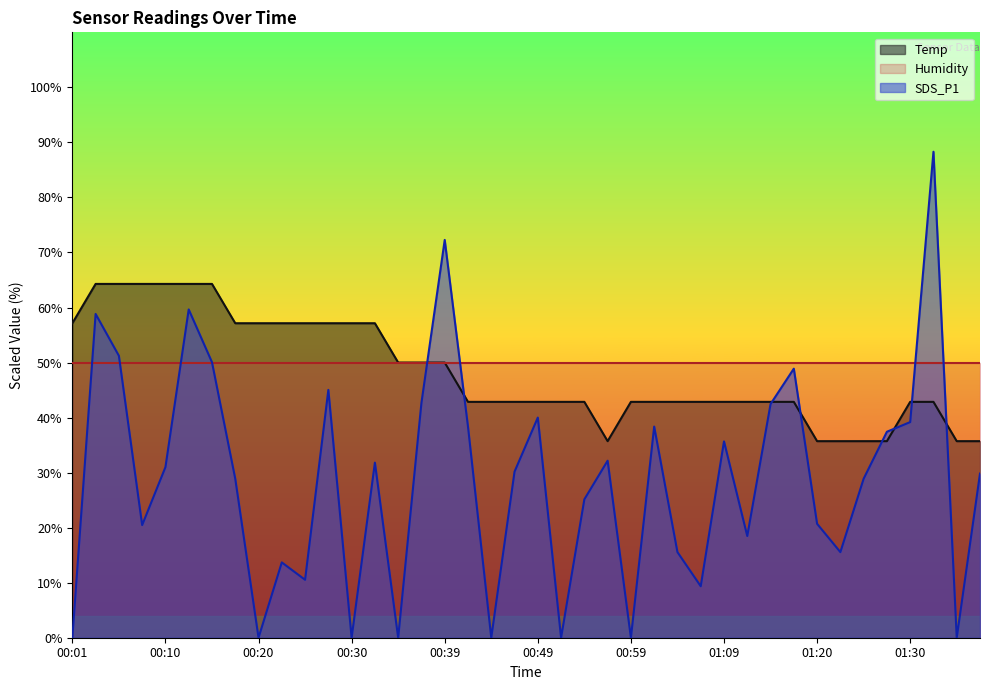

Reading left to right, extract all data points from this chart.

Temp: 00:01=57.1	00:03=64.3	00:05=64.3	00:08=64.3	00:10=64.3	00:13=64.3	00:15=64.3	00:18=57.1	00:20=57.1	00:22=57.1	00:25=57.1	00:27=57.1	00:30=57.1	00:32=57.1	00:35=50.0	00:37=50.0	00:39=50.0	00:42=42.9	00:44=42.9	00:47=42.9	00:49=42.9	00:52=42.9	00:54=42.9	00:56=35.7	00:59=42.9	01:01=42.9	01:04=42.9	01:06=42.9	01:09=42.9	01:12=42.9	01:14=42.9	01:17=42.9	01:20=35.7	01:23=35.7	01:25=35.7	01:28=35.7	01:30=42.9	01:33=42.9	01:35=35.7	01:38=35.7
SDS_P1: 00:01=0.0	00:03=58.8	00:05=51.2	00:08=20.5	00:10=31.0	00:13=59.6	00:15=50.1	00:18=28.9	00:20=0.0	00:22=13.7	00:25=10.5	00:27=45.0	00:30=0.0	00:32=31.8	00:35=0.0	00:37=42.7	00:39=72.3	00:42=38.4	00:44=0.0	00:47=30.2	00:49=40.0	00:52=0.0	00:54=25.1	00:56=32.2	00:59=0.0	01:01=38.4	01:04=15.6	01:06=9.4	01:09=35.7	01:12=18.5	01:14=42.5	01:17=48.9	01:20=20.7	01:23=15.6	01:25=28.9	01:28=37.4	01:30=39.2	01:33=88.3	01:35=0.0	01:38=29.8